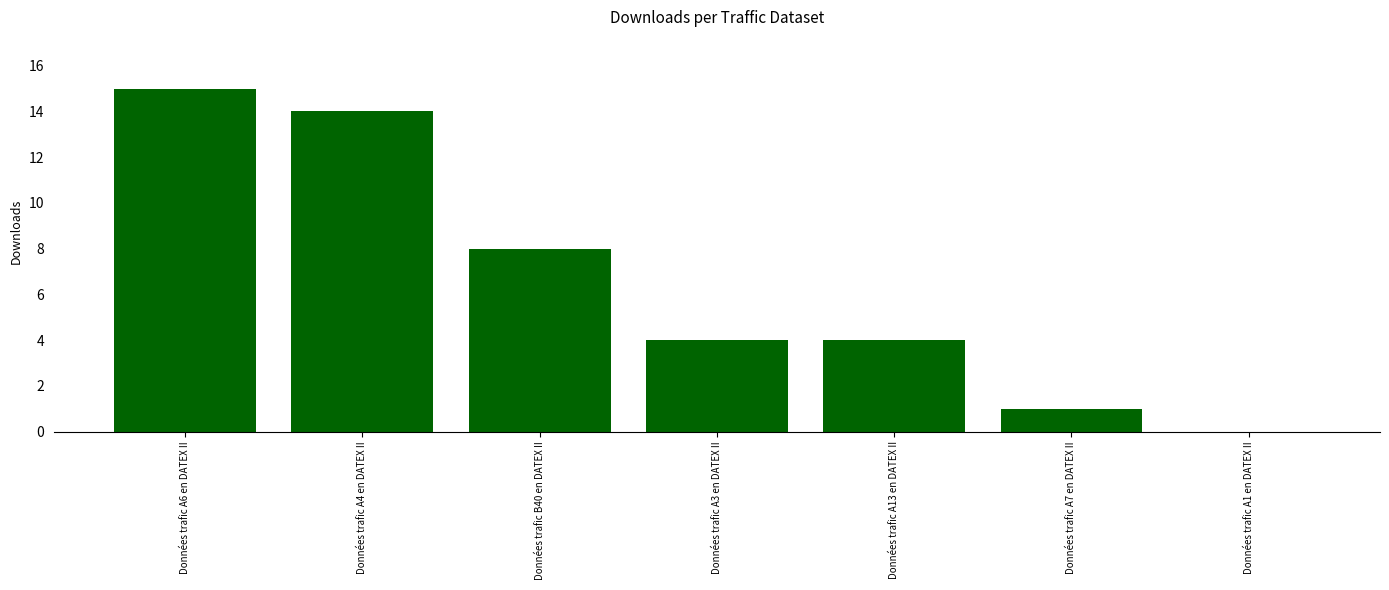

Reading right to left, transcribe all the data shown in this chart.

0	1	4	4	8	14	15